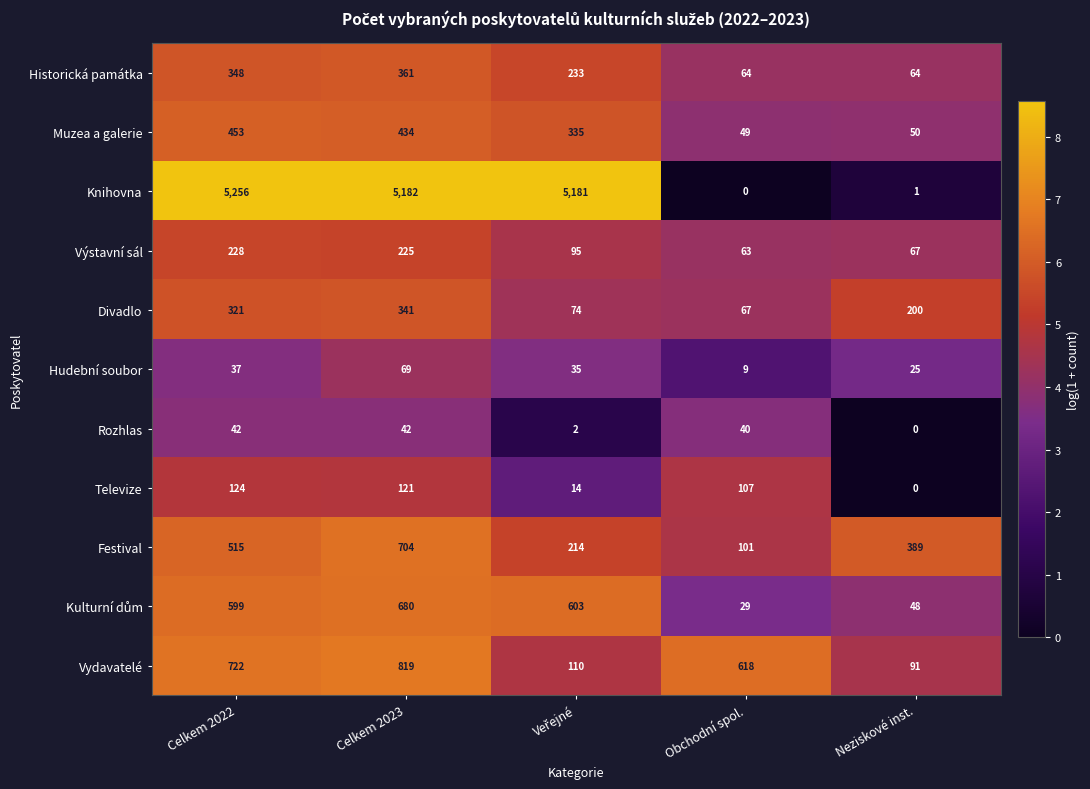

At which category does the chart reach its peak across all series?

Celkem 2022